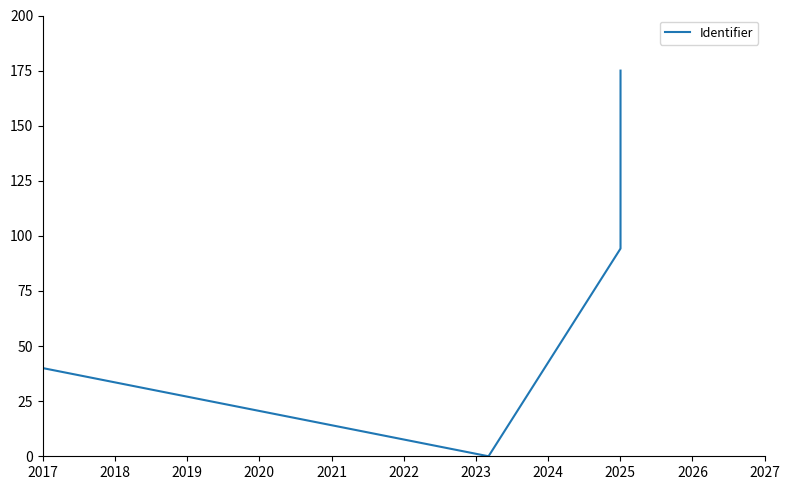

Is it true that the value at 2019 is 20.4?

False